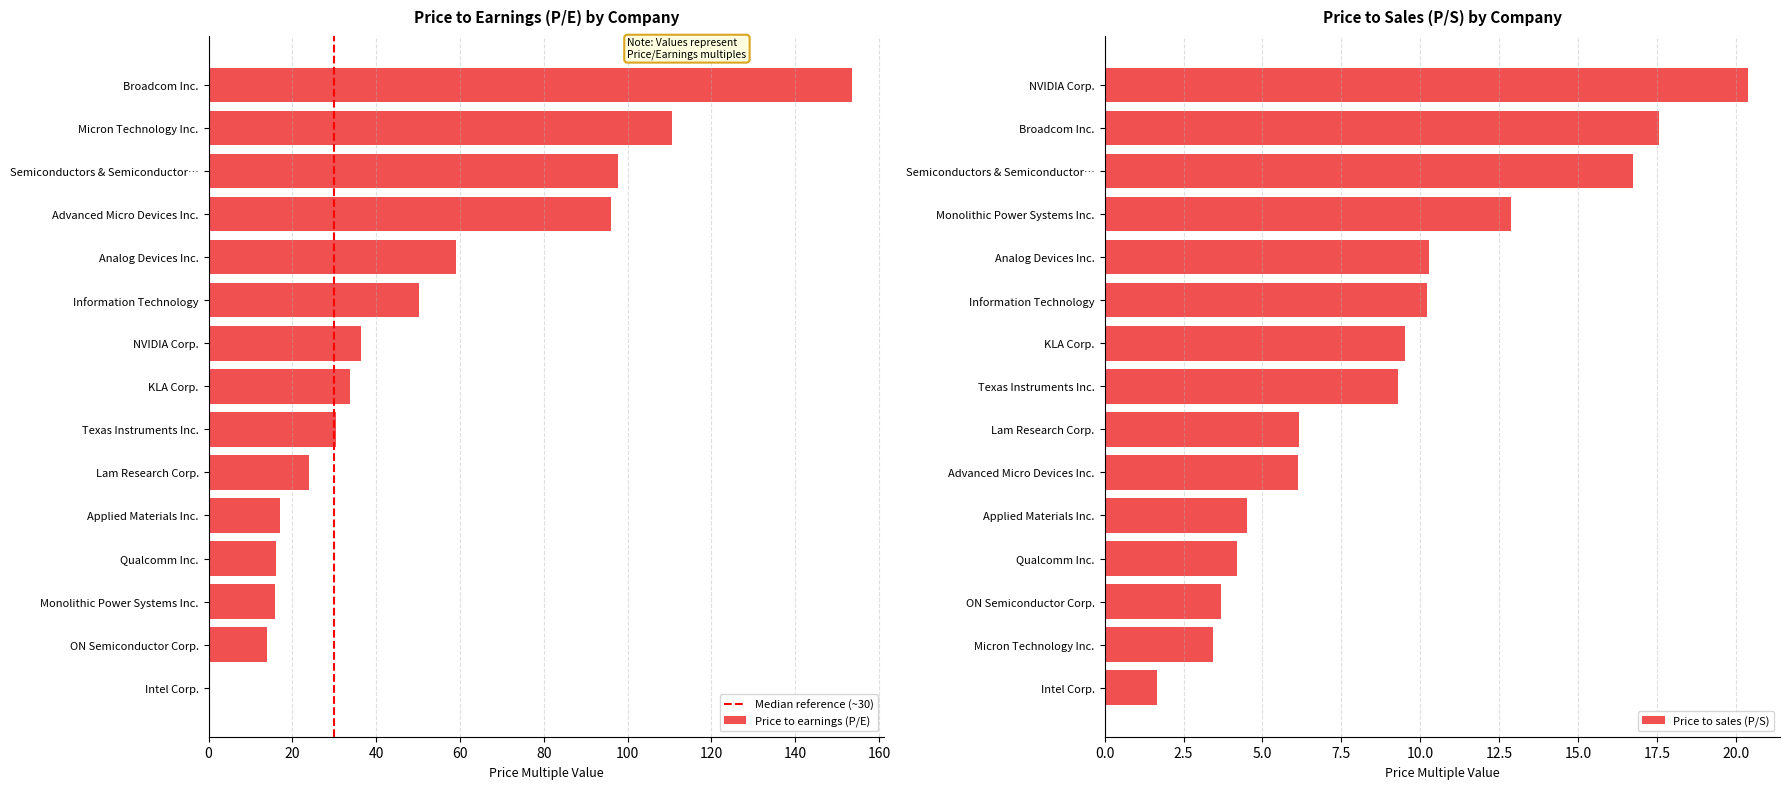

What value does the Price to earnings (P/E) series have at Micron Technology Inc.?

110.5